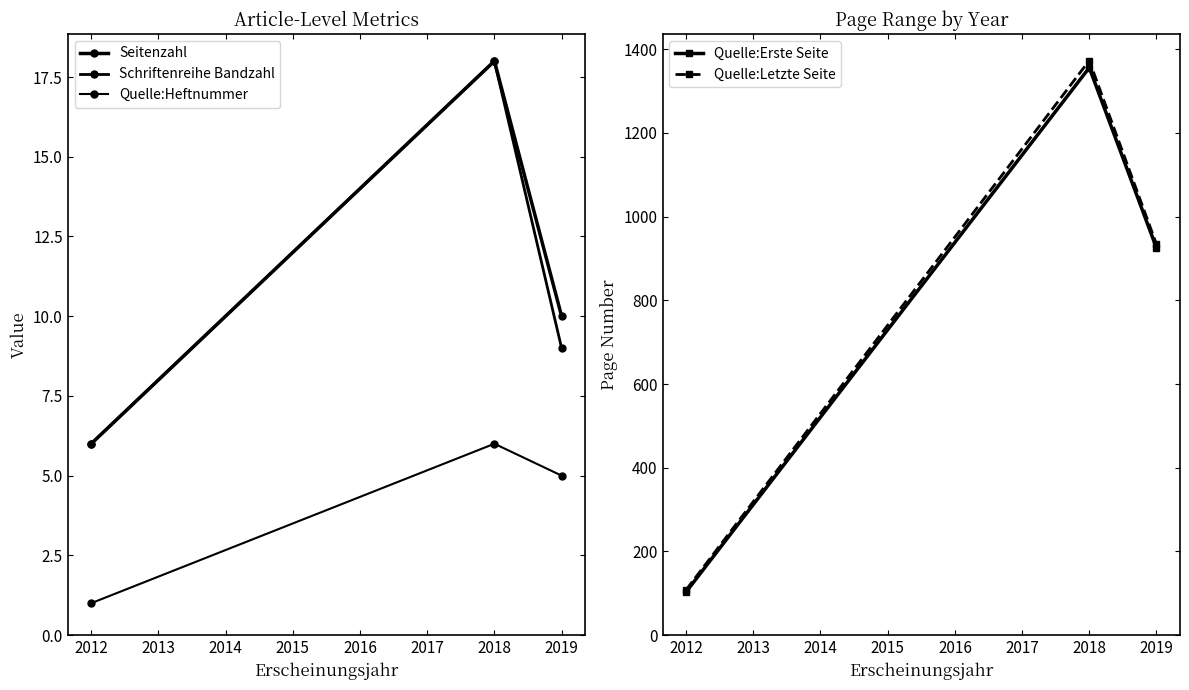

At how many categories does at least one series exceed 887?

2